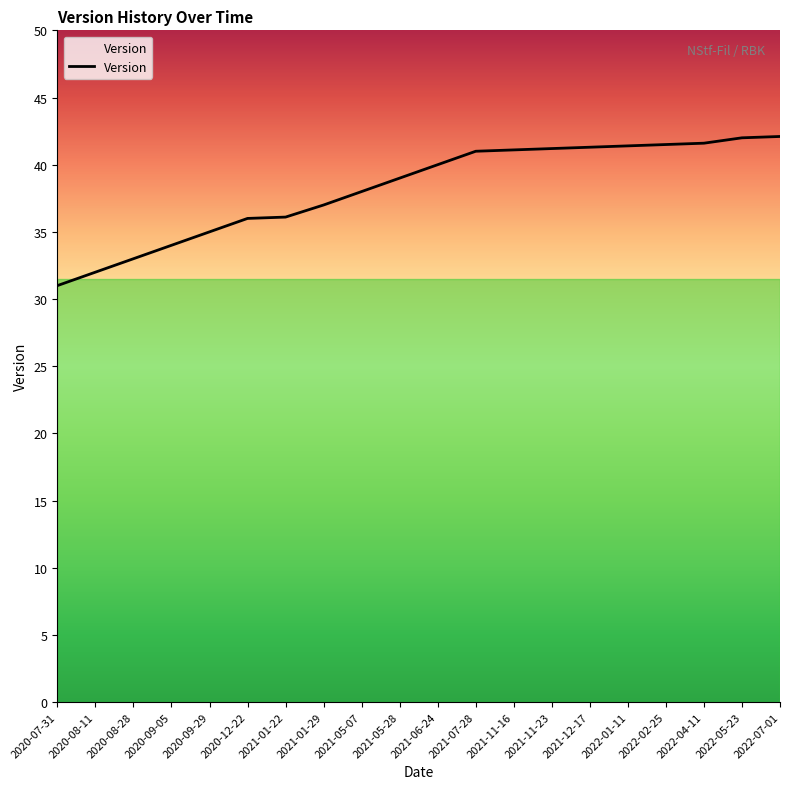

What is the sum of the values at 2022-01-11 and 2021-01-22?

77.5